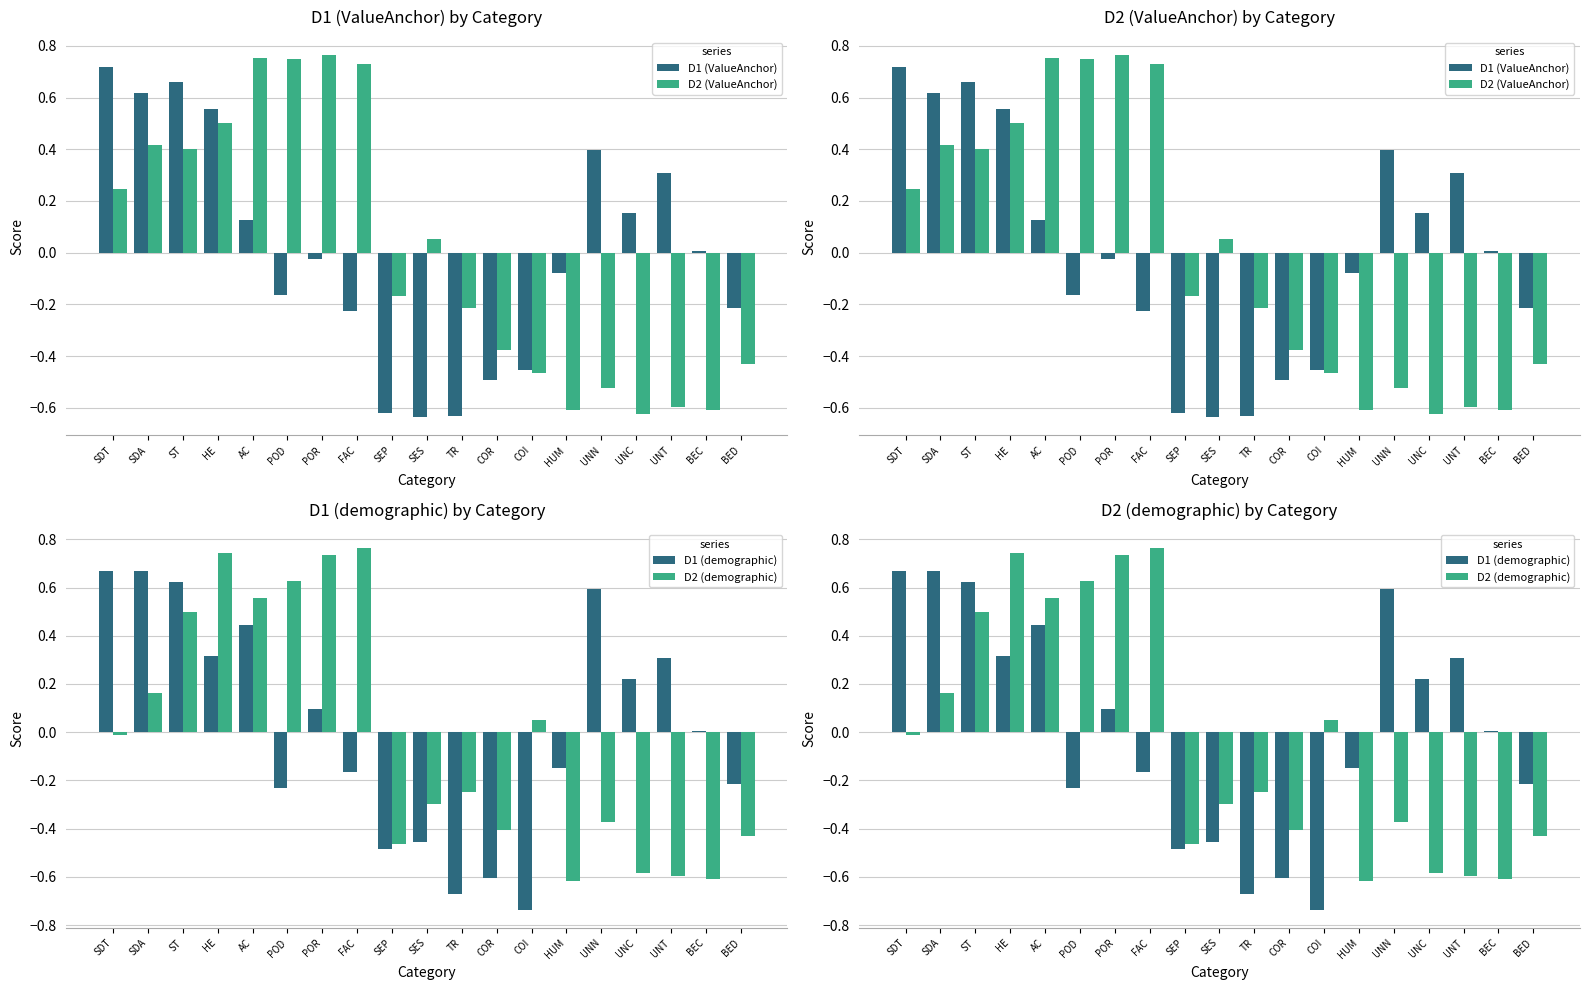

Which series has the largest range (max minus min)?

D1 (demographic)